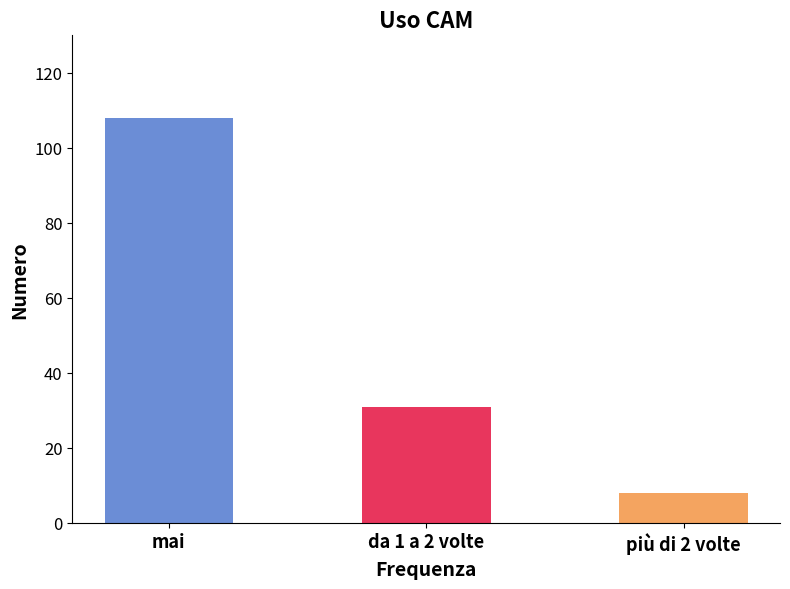

Rank the categories by value from lowest to highest.

più di 2 volte, da 1 a 2 volte, mai